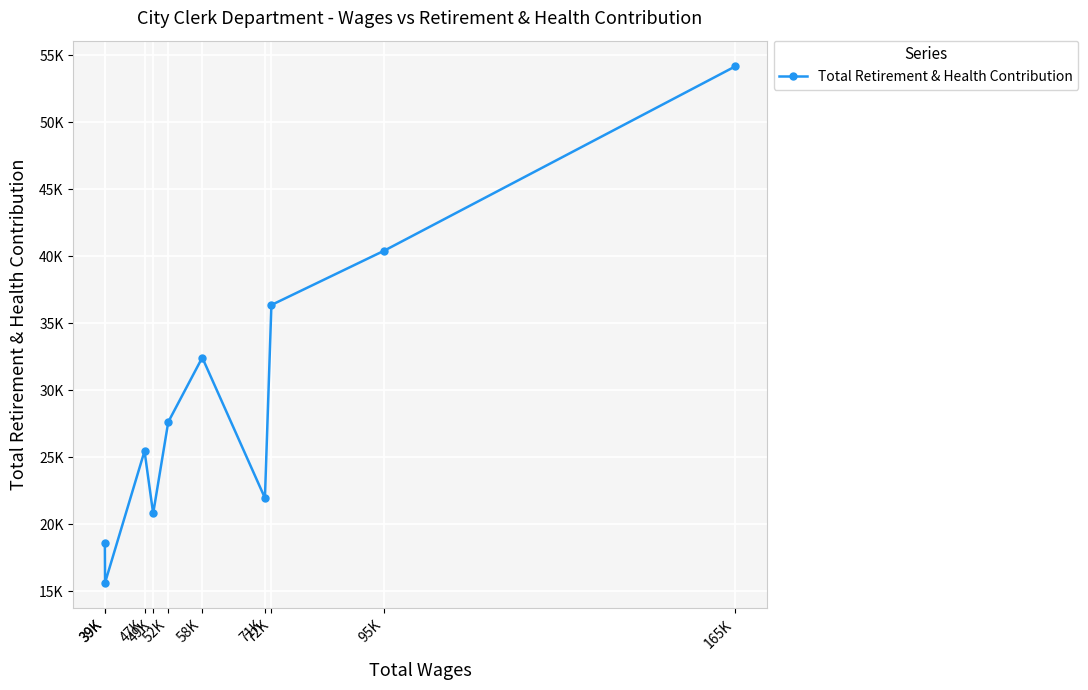

What is the minimum value shown in the chart?

15650